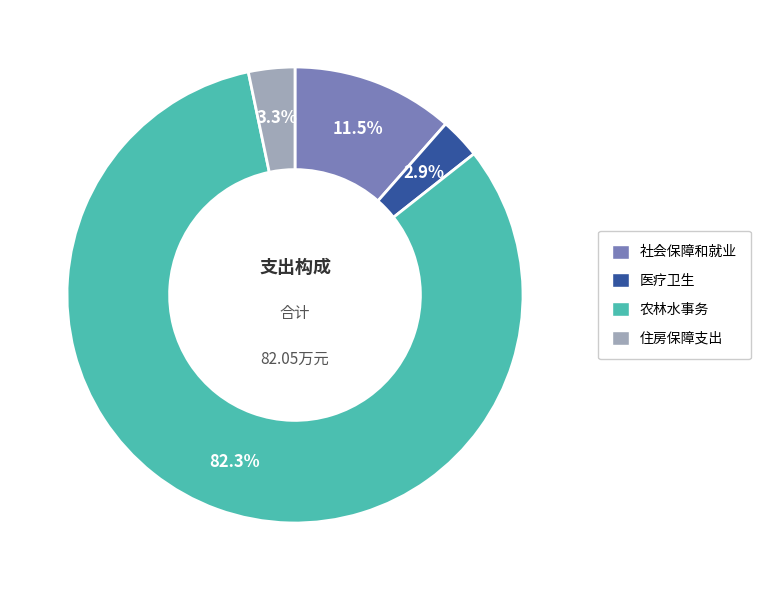

Which category has the biggest portion of the pie?

农林水事务